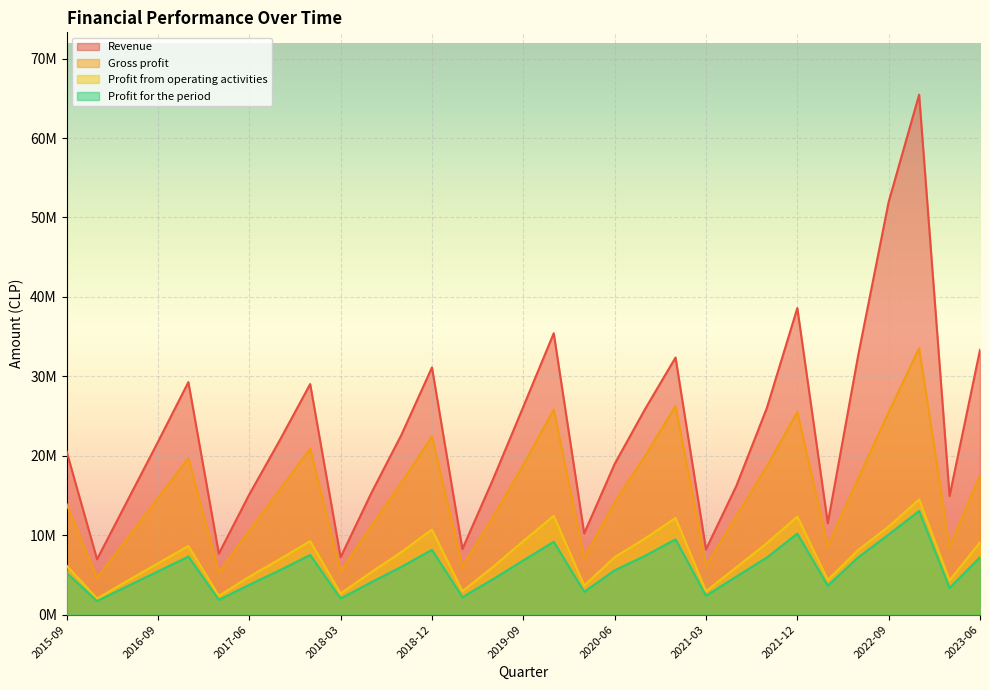

At which category does Profit for the period reach its first local peak?

2016-12